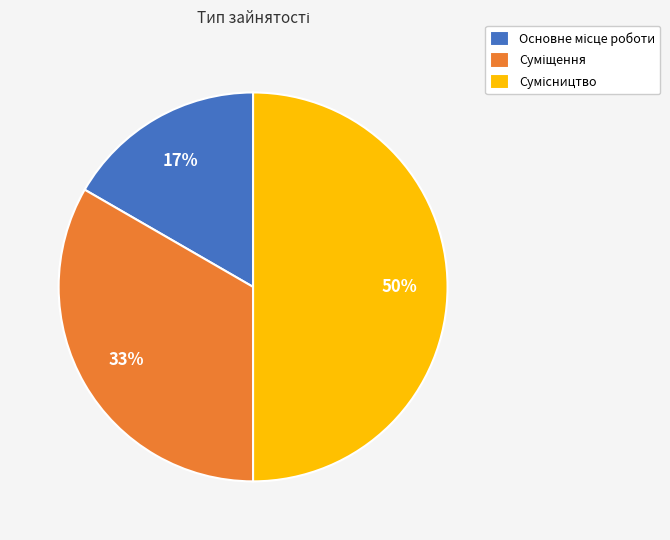

To the nearest percent, what is the difference between the largest and smallest slice percentages?

33%